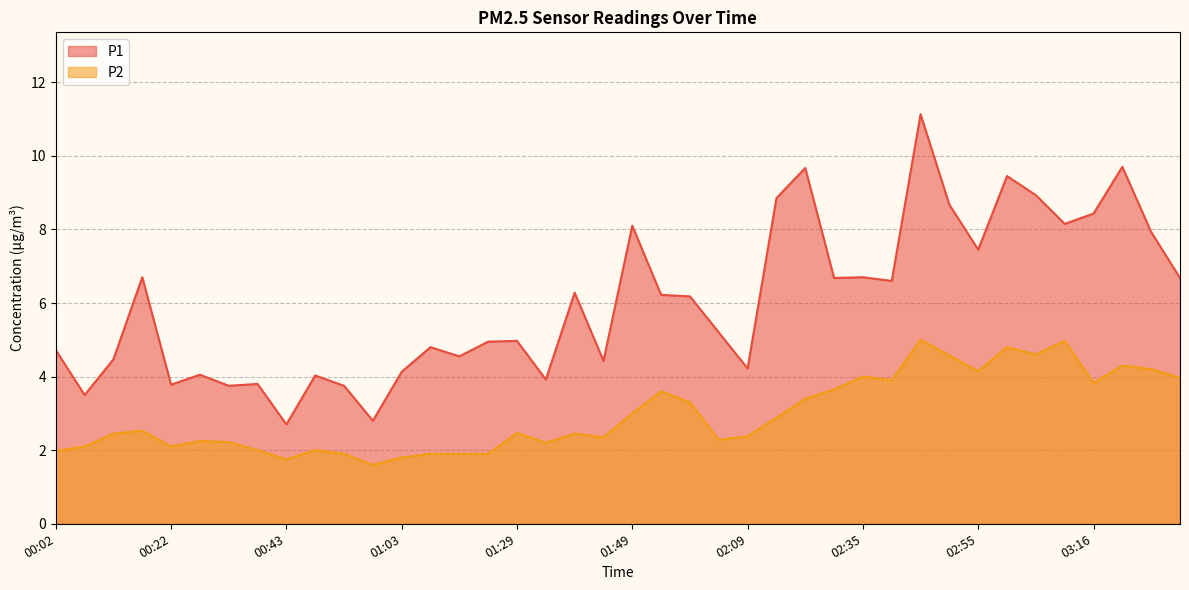

Which series has the largest total across all categories?

P1